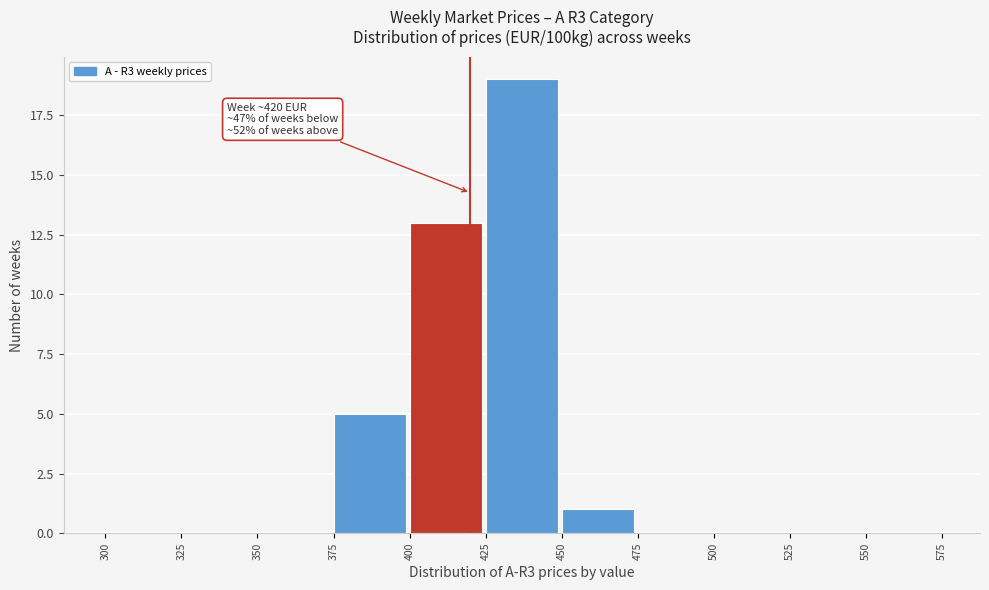

Which range on the x-axis has the tallest bar?

425 to 450